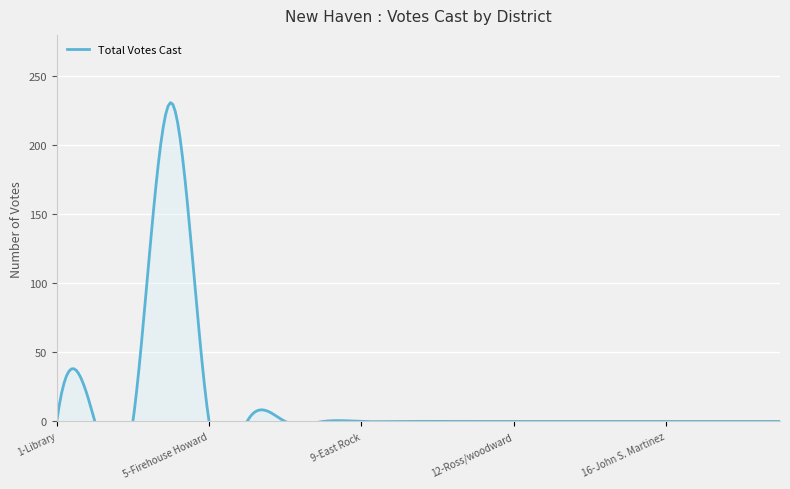

Where is the data nearest to the value 115?

1-Library